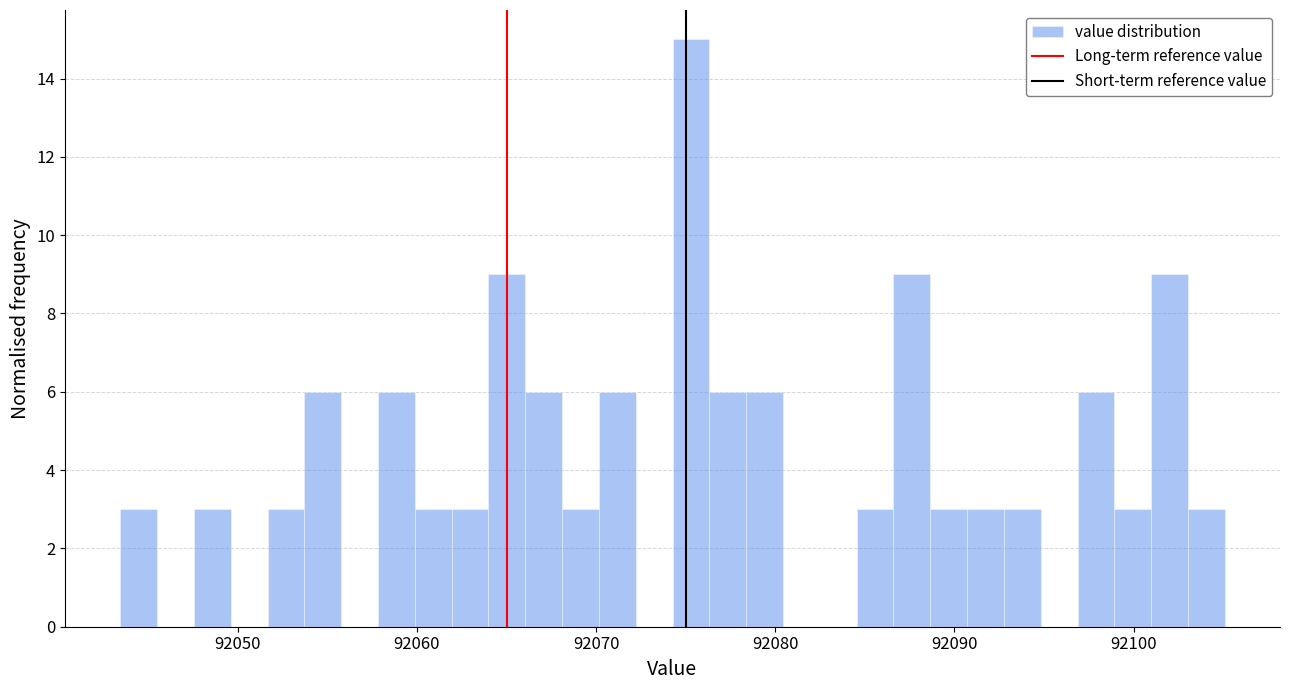

Around what value on the x-axis is the tallest bar? Give the approximate position of its centre, as read against the axis.

92075